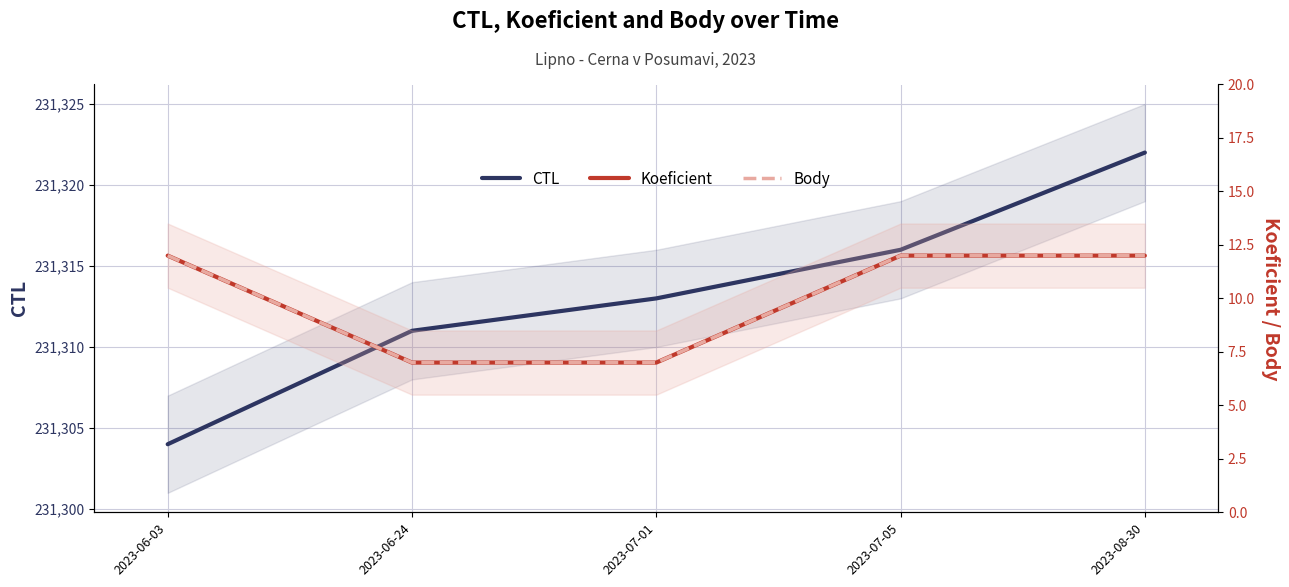

What position from the right is 2023-07-01?

3